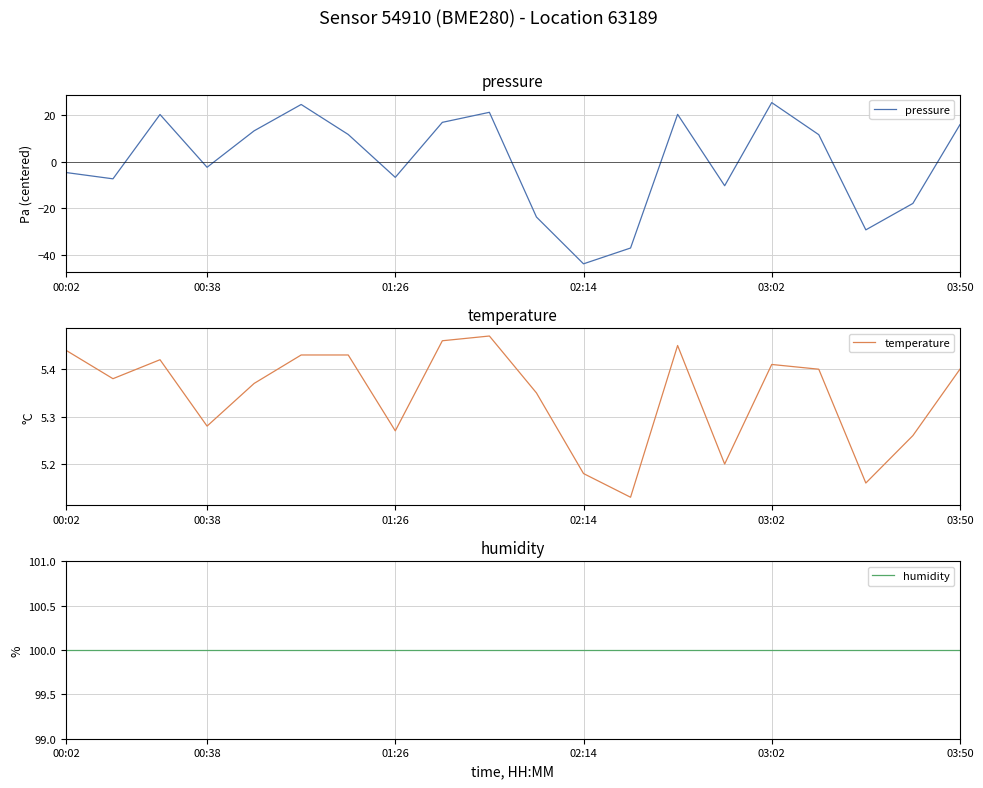

At how many categories does at least one series exceed 97?

20